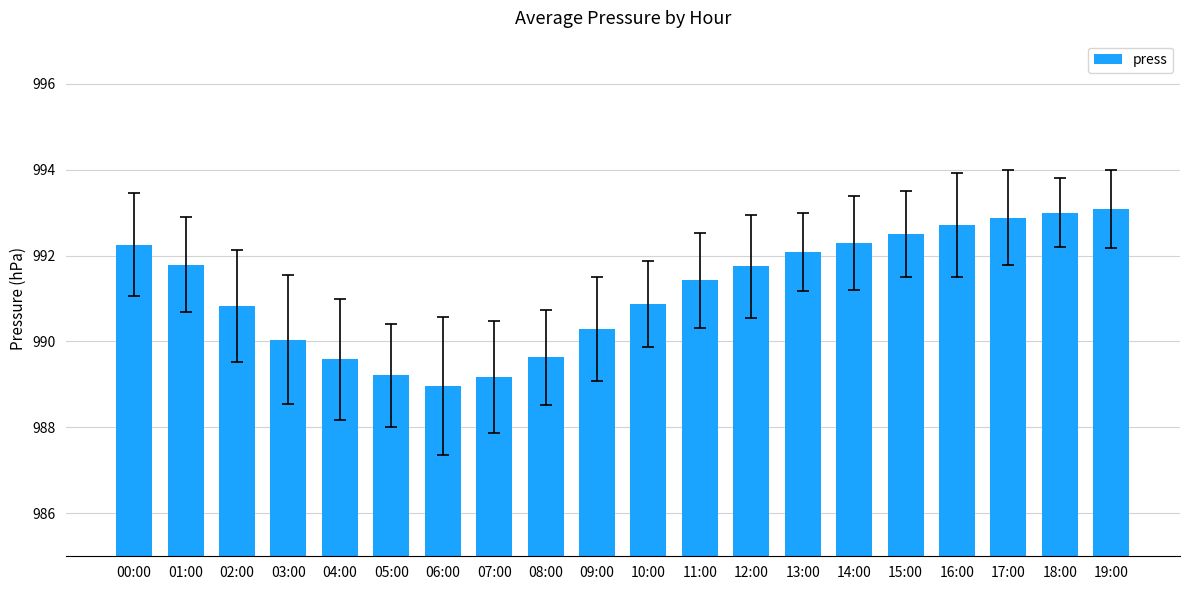

Read the value at 14:00.

992.3